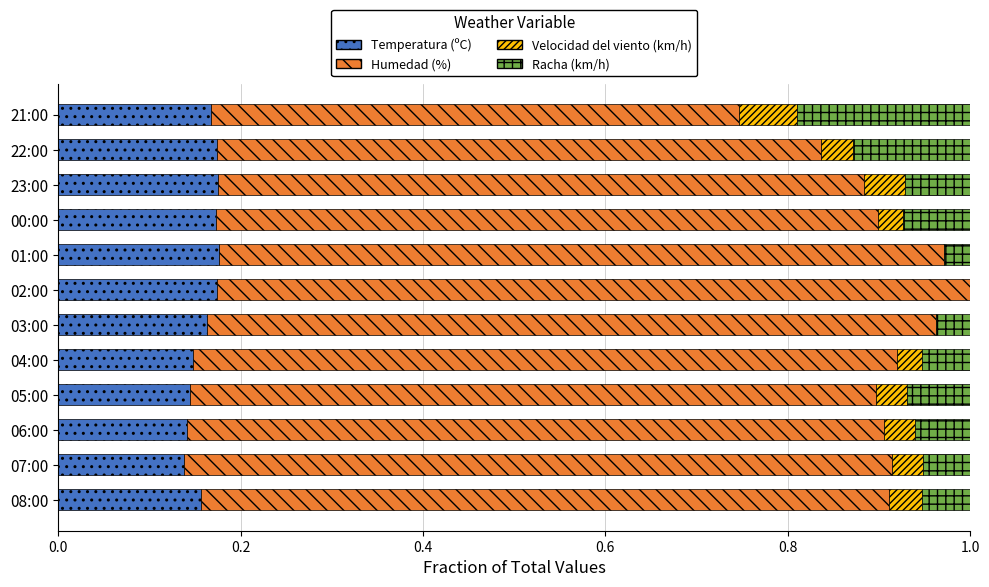

What is the sum of the Temperatura (ºC) values at 23:00 and 22:00?

0.3